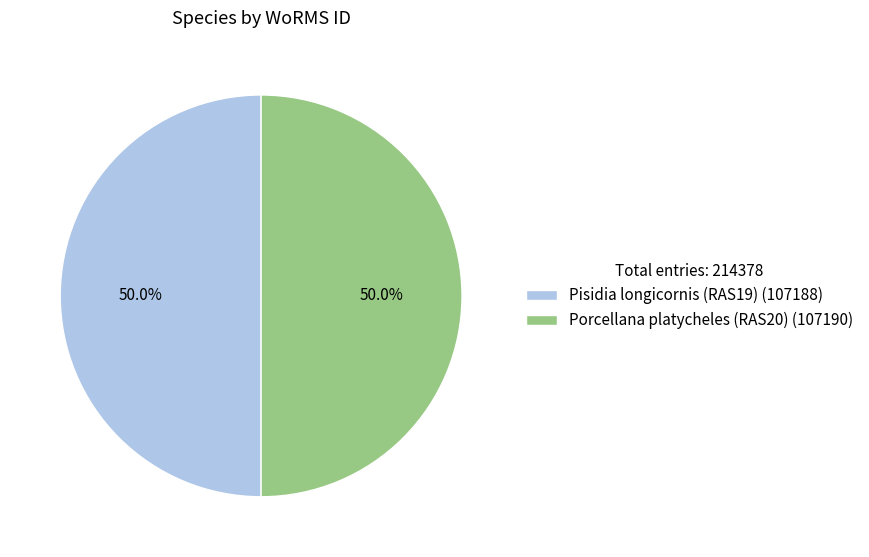

The Porcellana platycheles (RAS20) slice represents 58% of the pie. True or false?

False